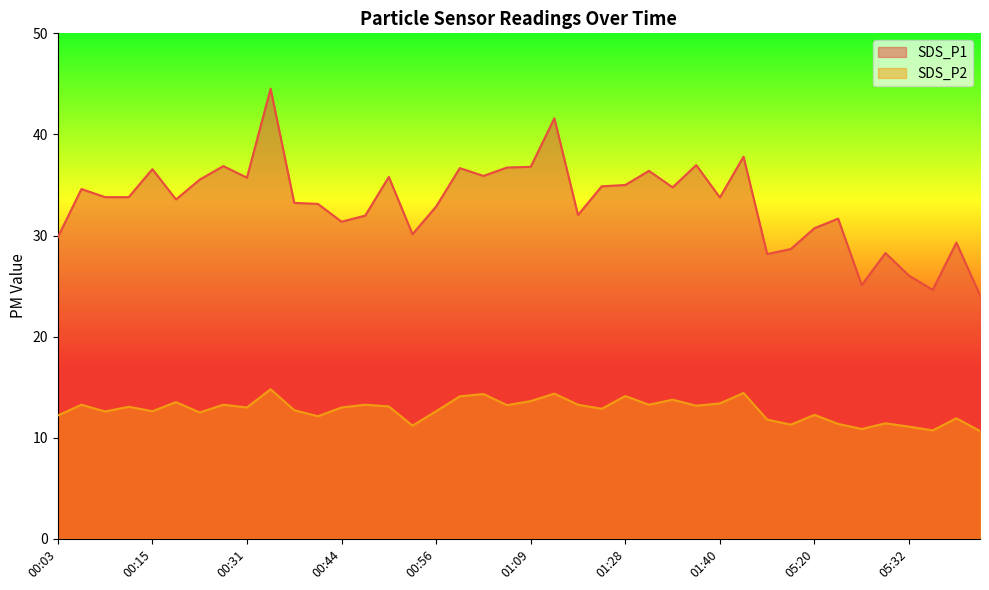

Which category has the highest value in the SDS_P1 series?

00:34